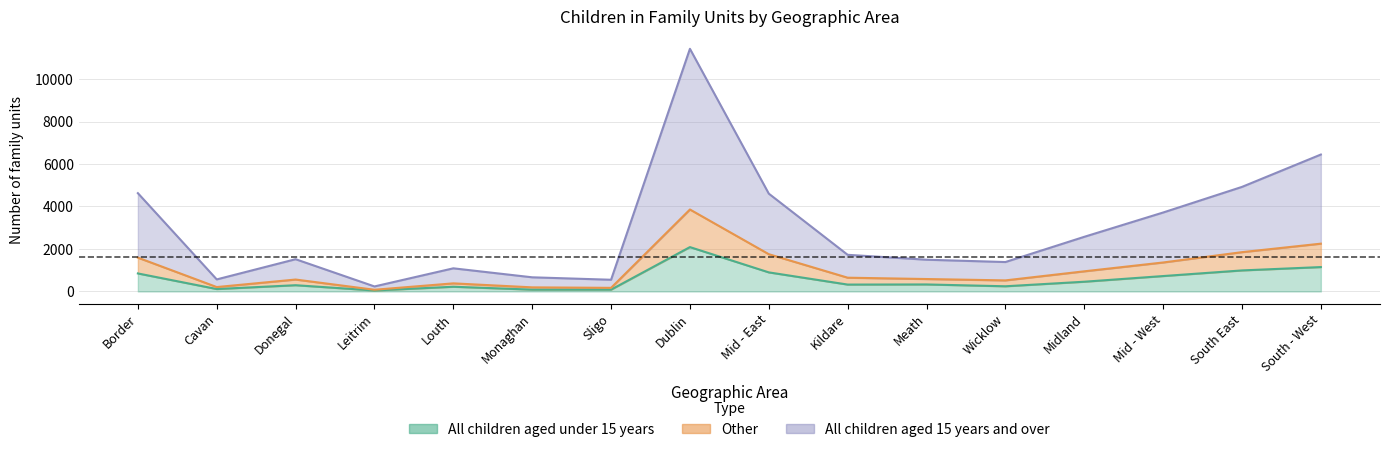

What position from the left is Wicklow?

12